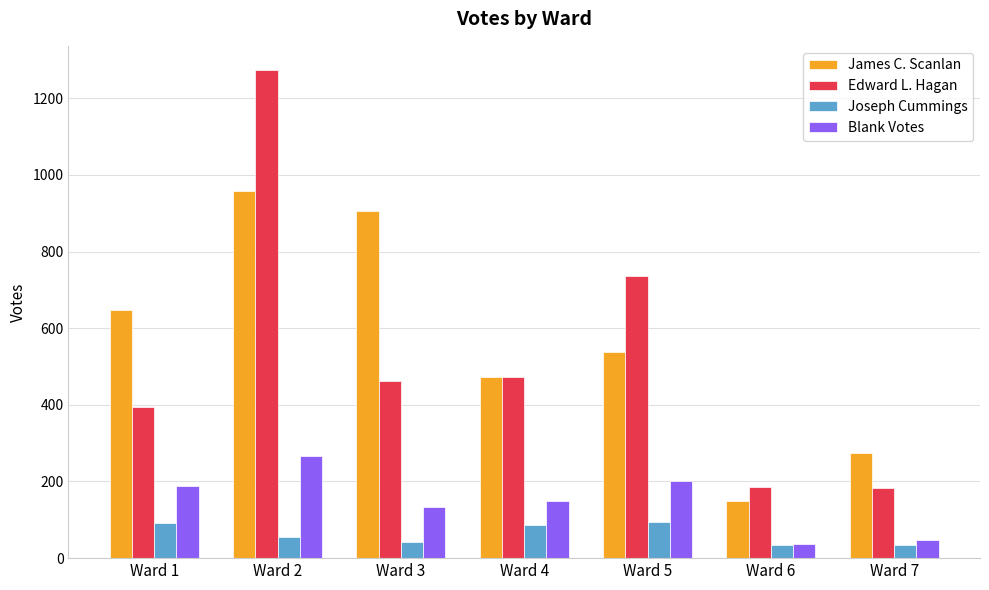

How many categories are shown in the chart?

7